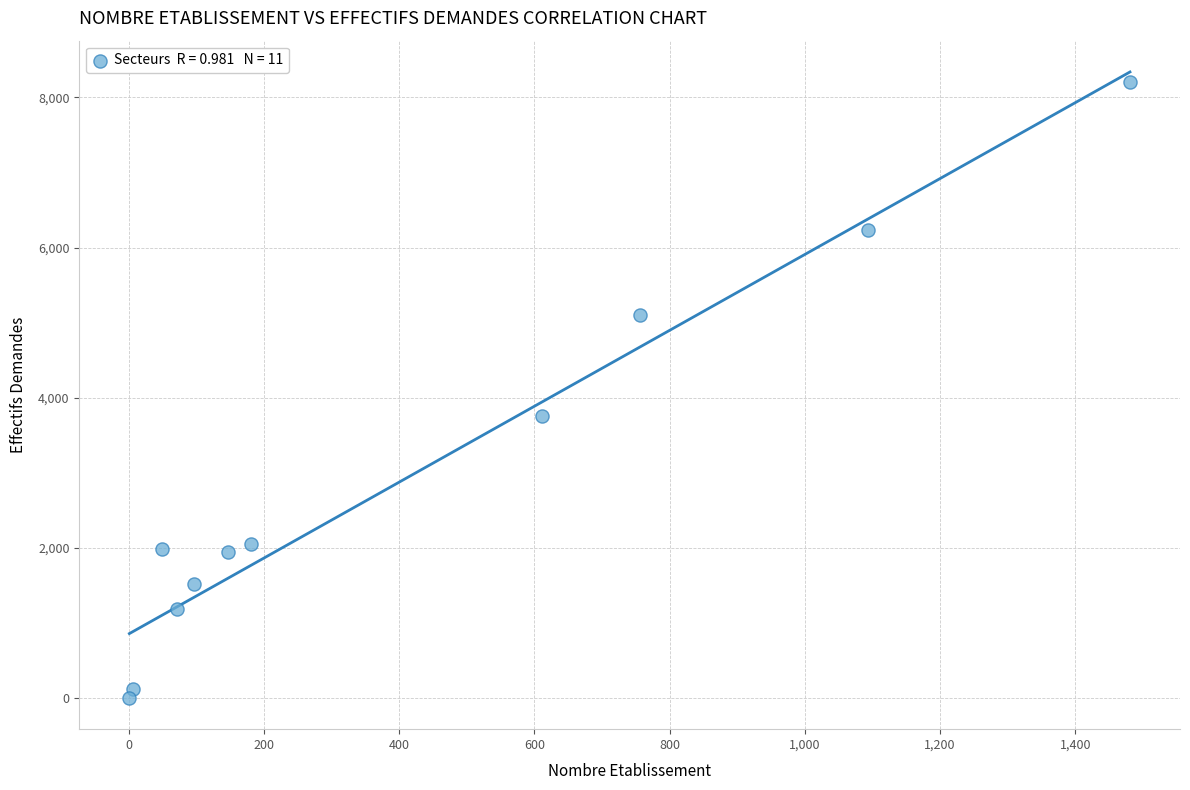

What Y value in the scatter plot is closest to 4105?

3765